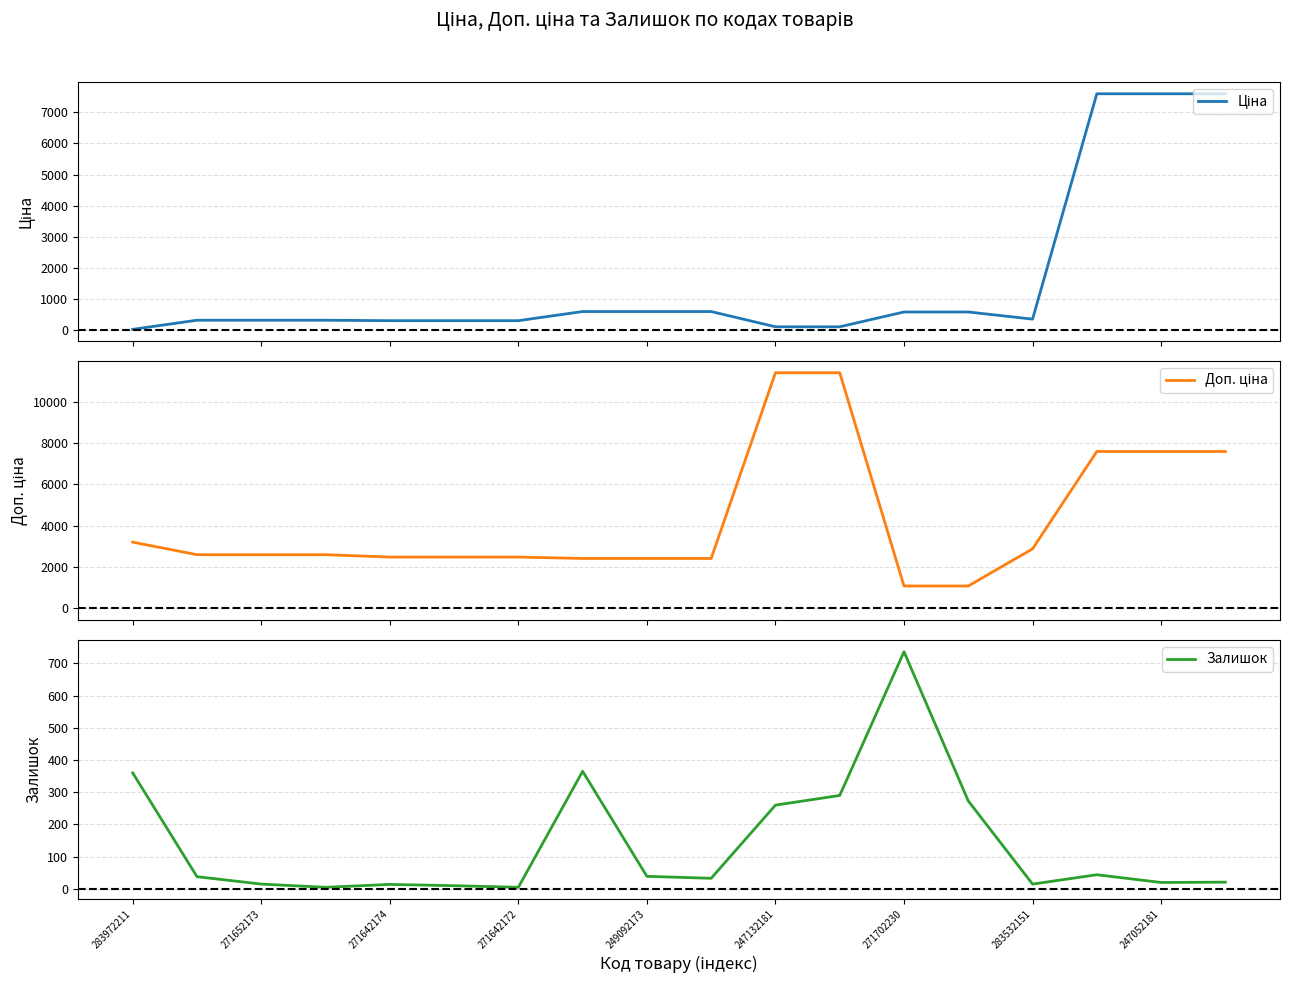

What is the difference between the highest and lowest values at 17?

7575.5